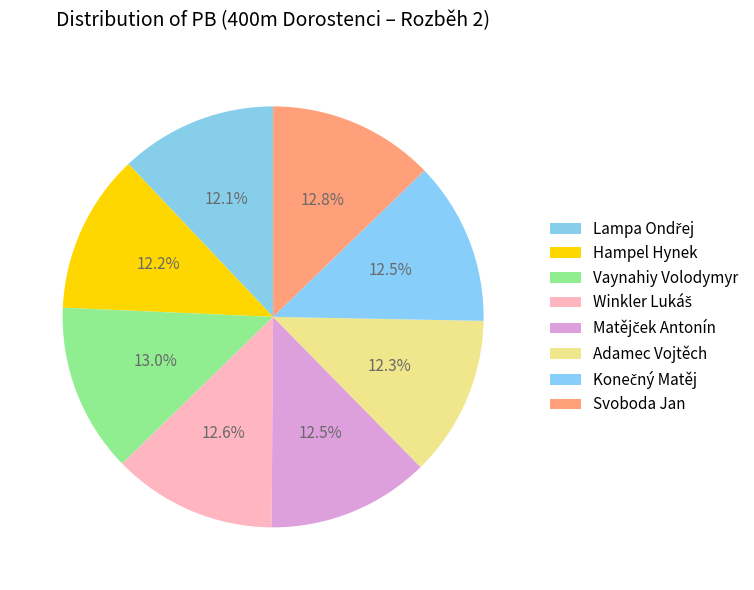

How many slices are in this pie chart?

8